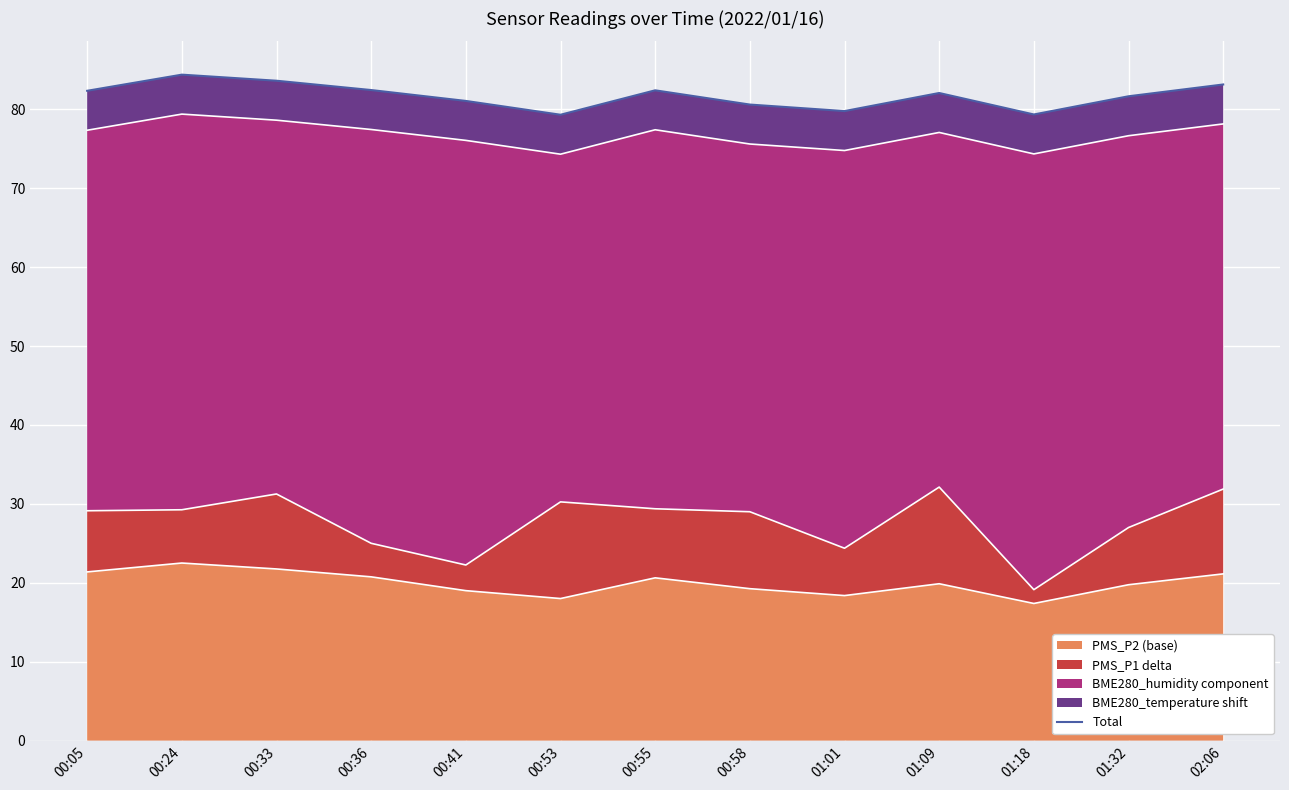

What value does the data have at 01:18?

79.3